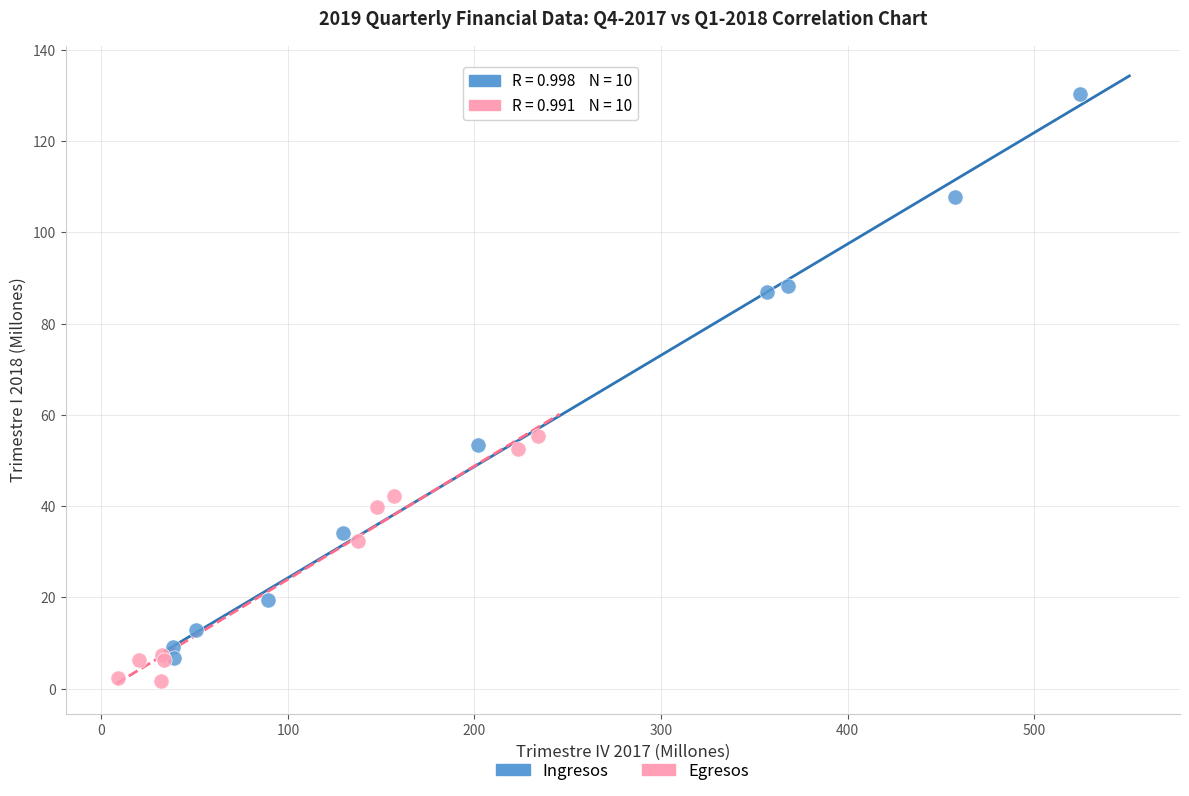

Which series has the largest Y range (max minus min)?

Ingresos